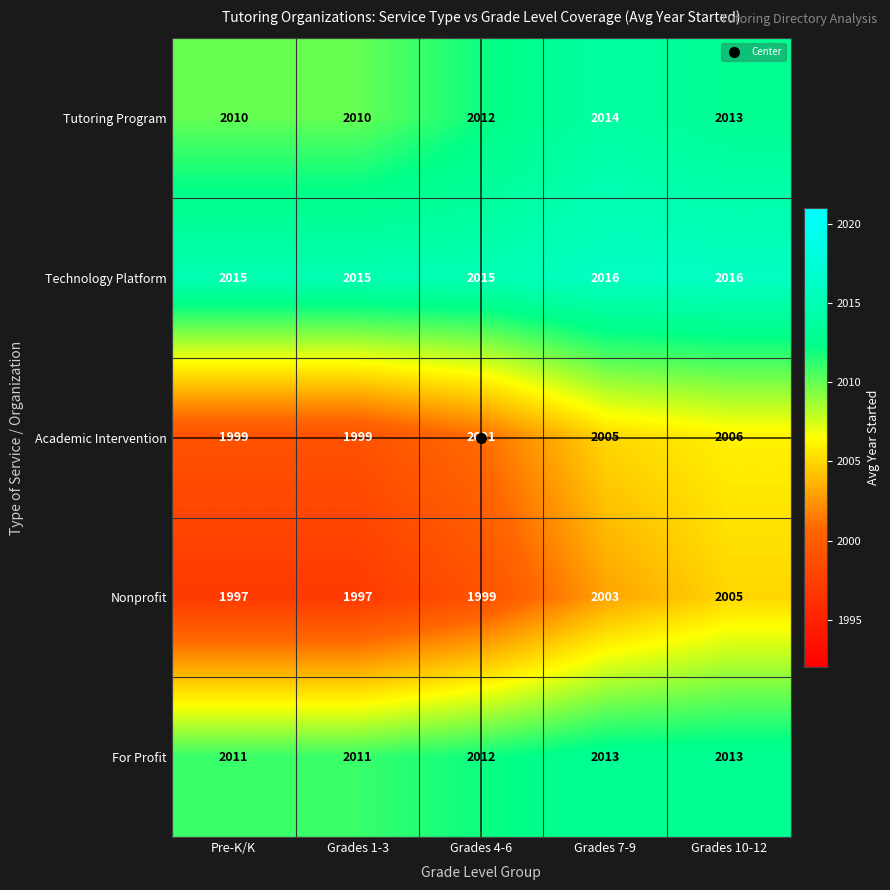

Is the value of Tutoring Program at Pre-K/K greater than the value of For Profit at Grades 7-9?

No